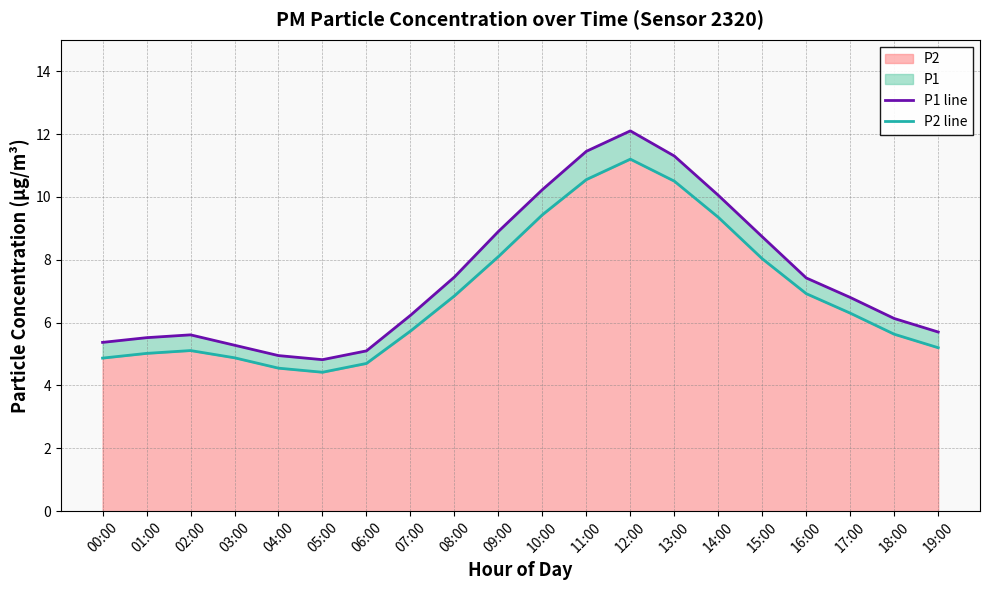

Which series has the widest spread of values?

P1 line